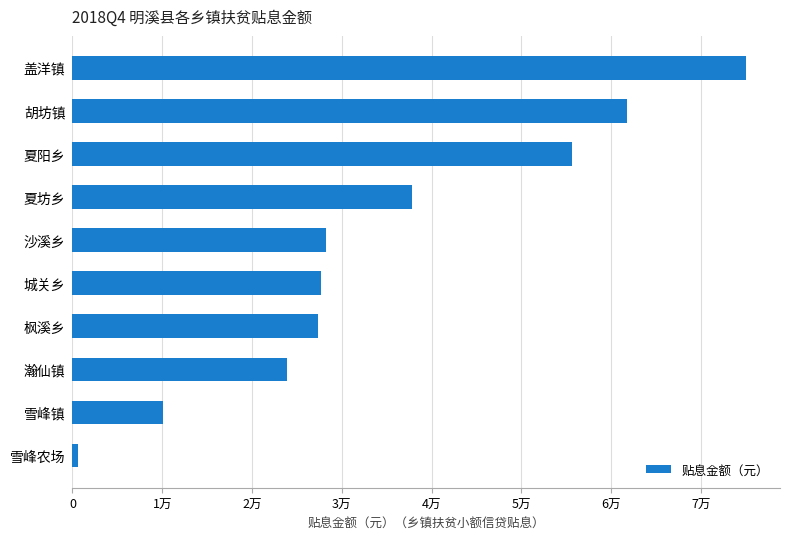

Does the chart contain any negative values?

No